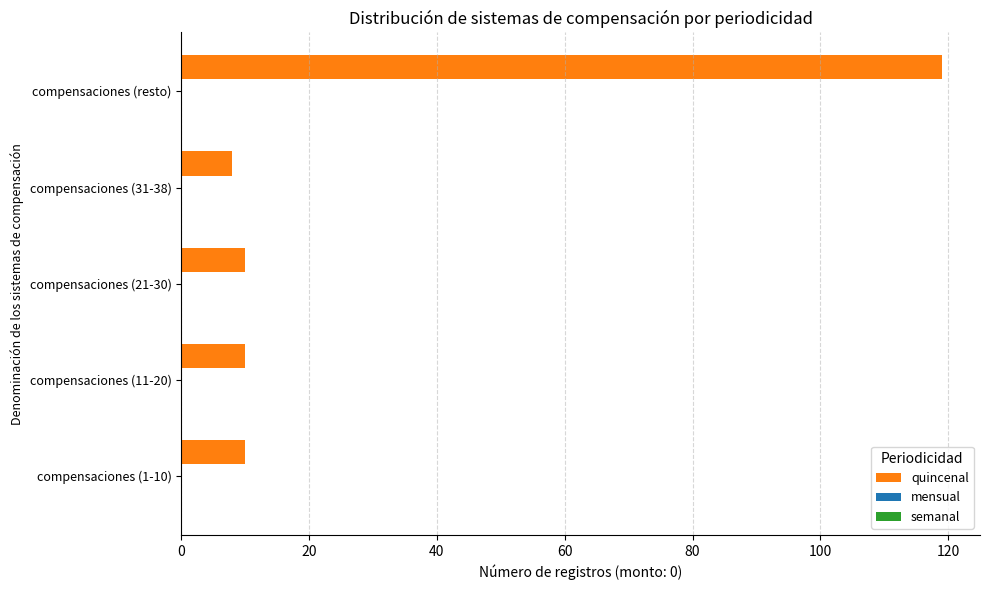

The value at compensaciones (21-30) is 3. True or false?

False